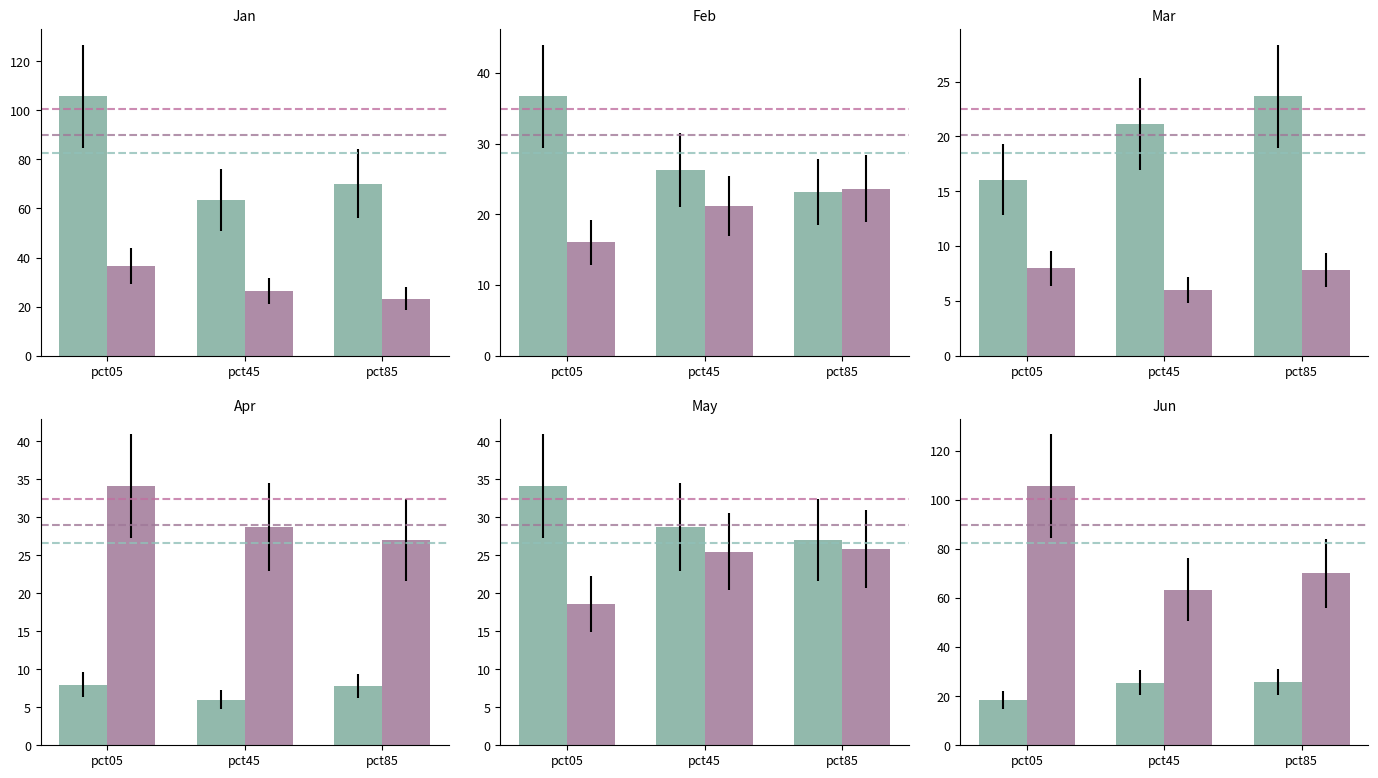

How many groups of bars are there?

3